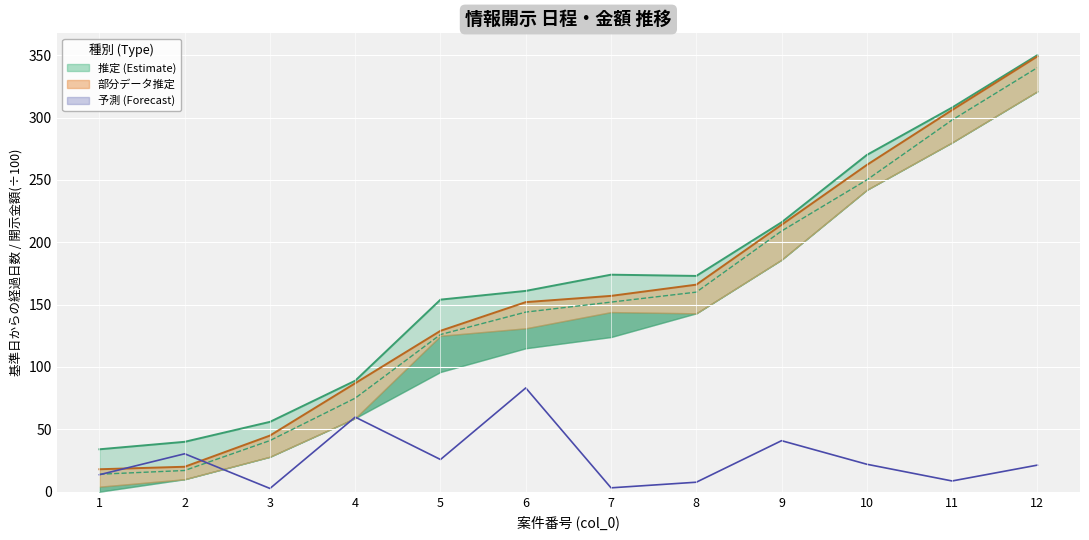

At which label does 開示決定日 reach its minimum?

1